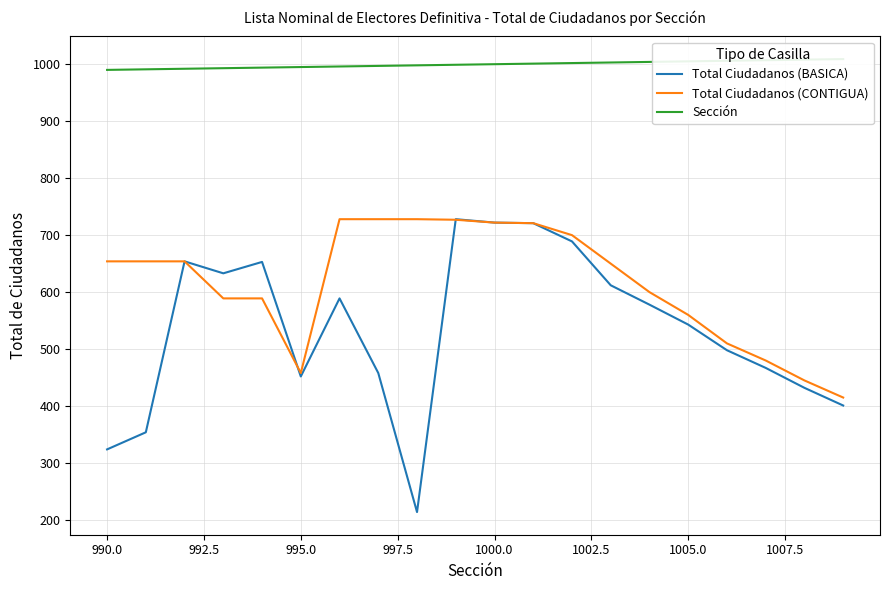

True or false: Sección and Total Ciudadanos (CONTIGUA) cross at least once.

False